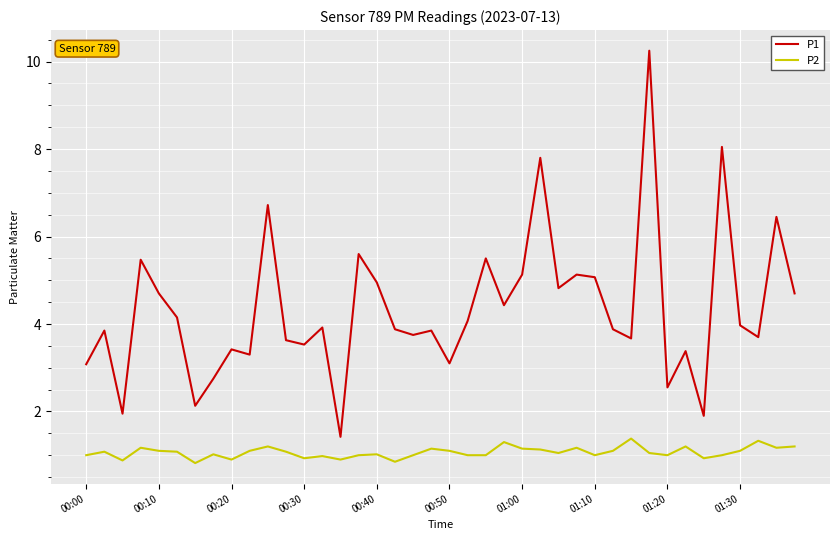

Which series has the widest spread of values?

P1